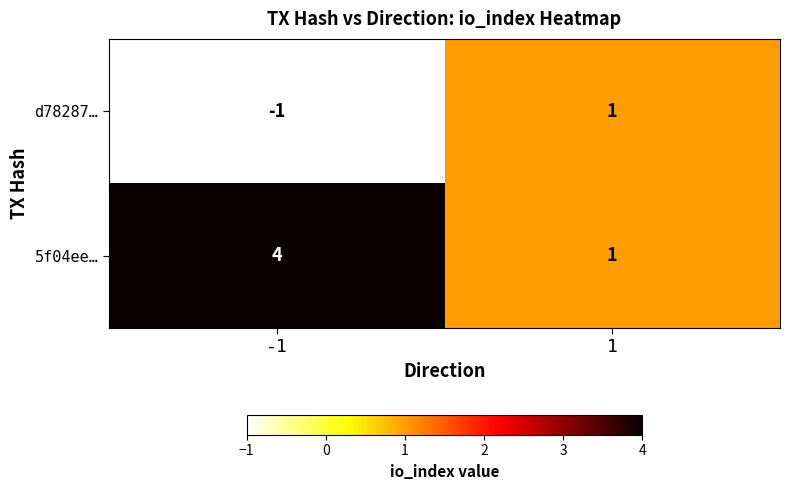

How many distinct data groups are displayed?

2